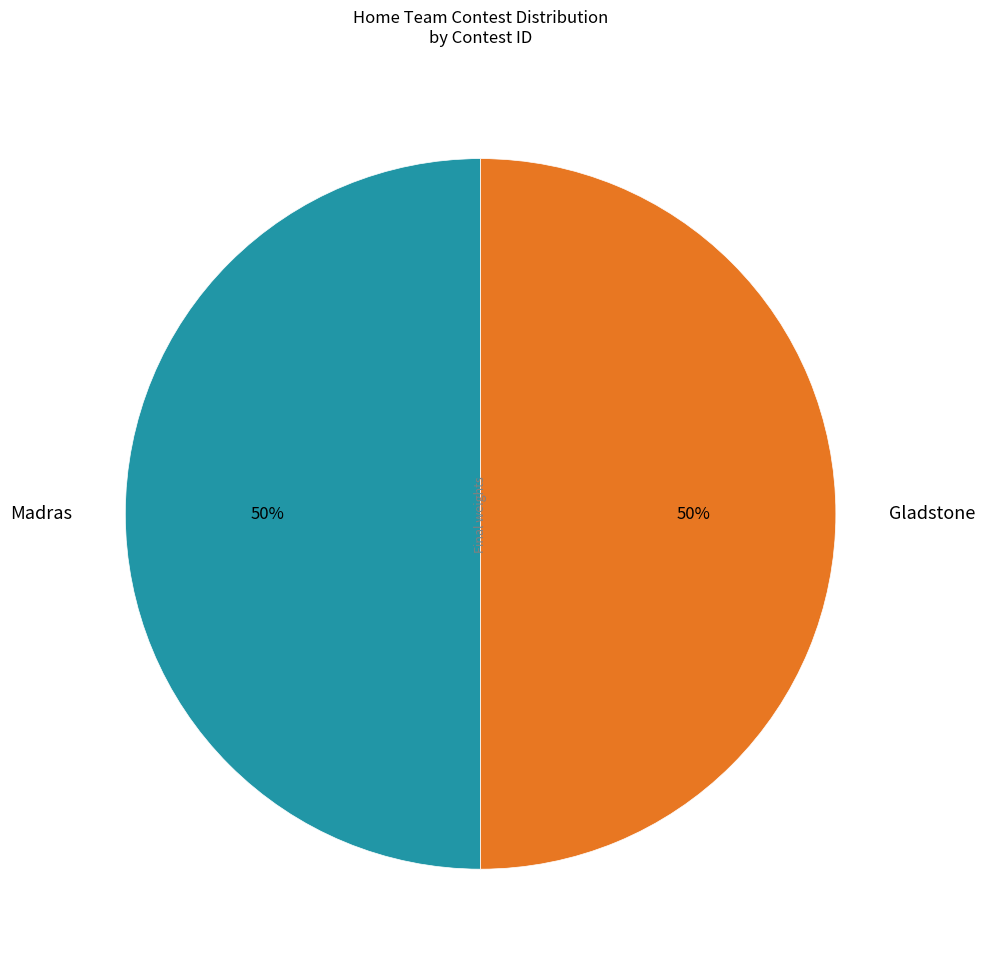

What is the ratio of the value at Madras to the value at Gladstone?

1.0